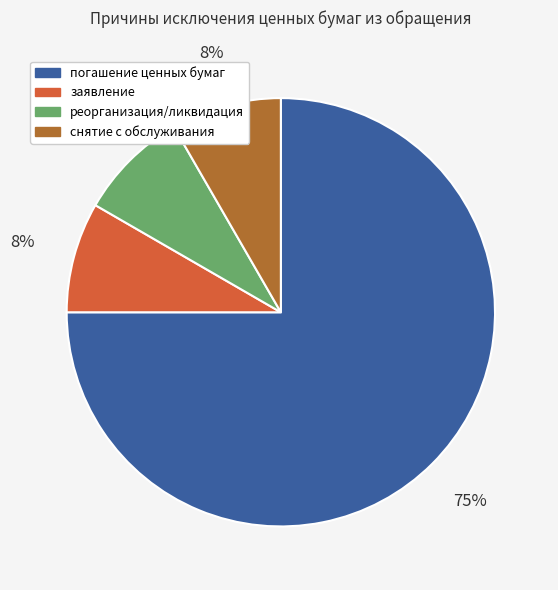

Is there any slice that represents more than half of the pie?

Yes